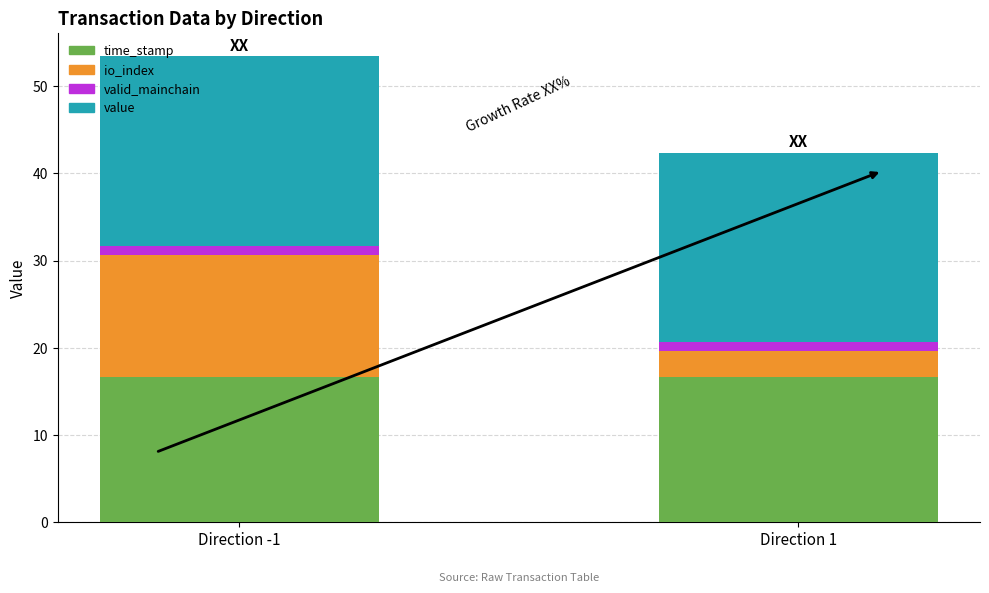

The time_stamp series shows 16.7 at Direction -1. True or false?

True